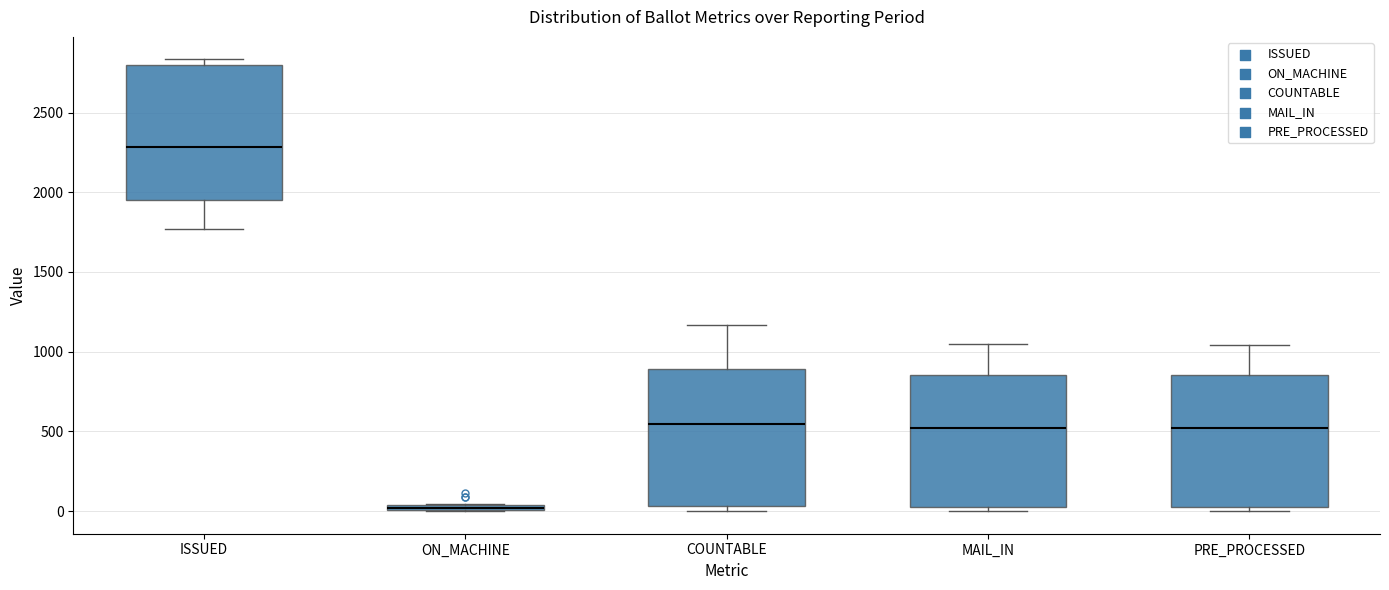

Where is the upper edge of the box for PRE_PROCESSED on the y-axis? The values are not printed on the chart, so give them approximately, as read against the axis.

850